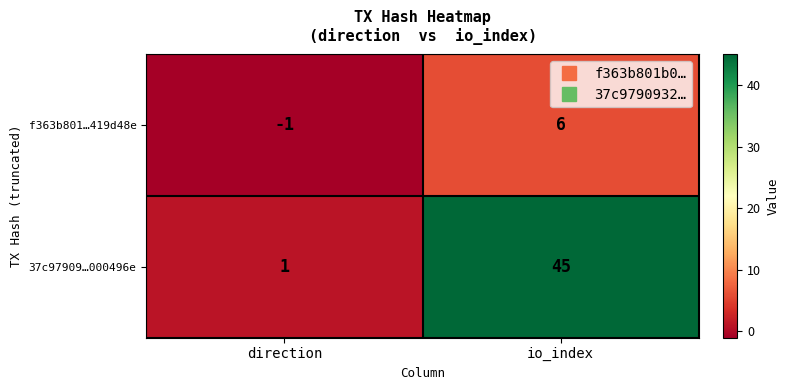

Which series has the widest spread of values?

37c97909…000496e